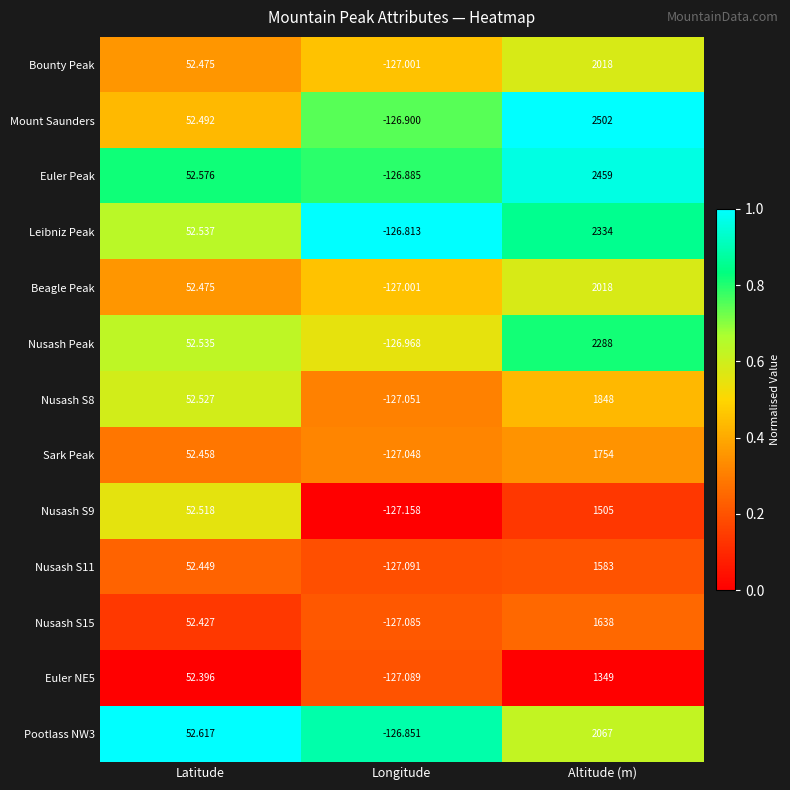

What is the difference between the highest and lowest values at Longitude?

1.0